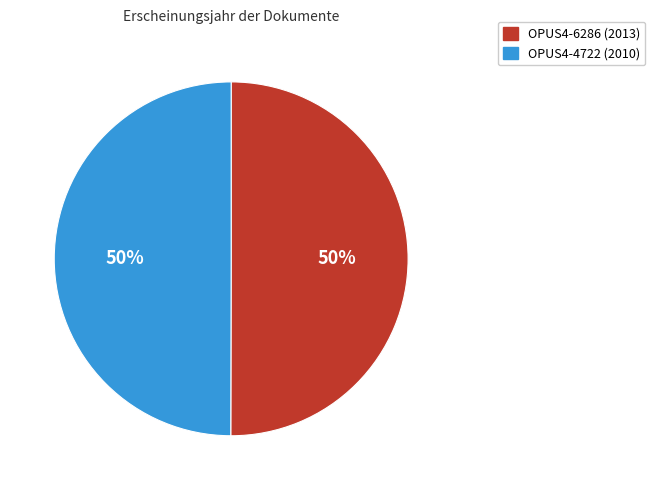

What percentage is the OPUS4-4722 slice, to the nearest percent?

50%